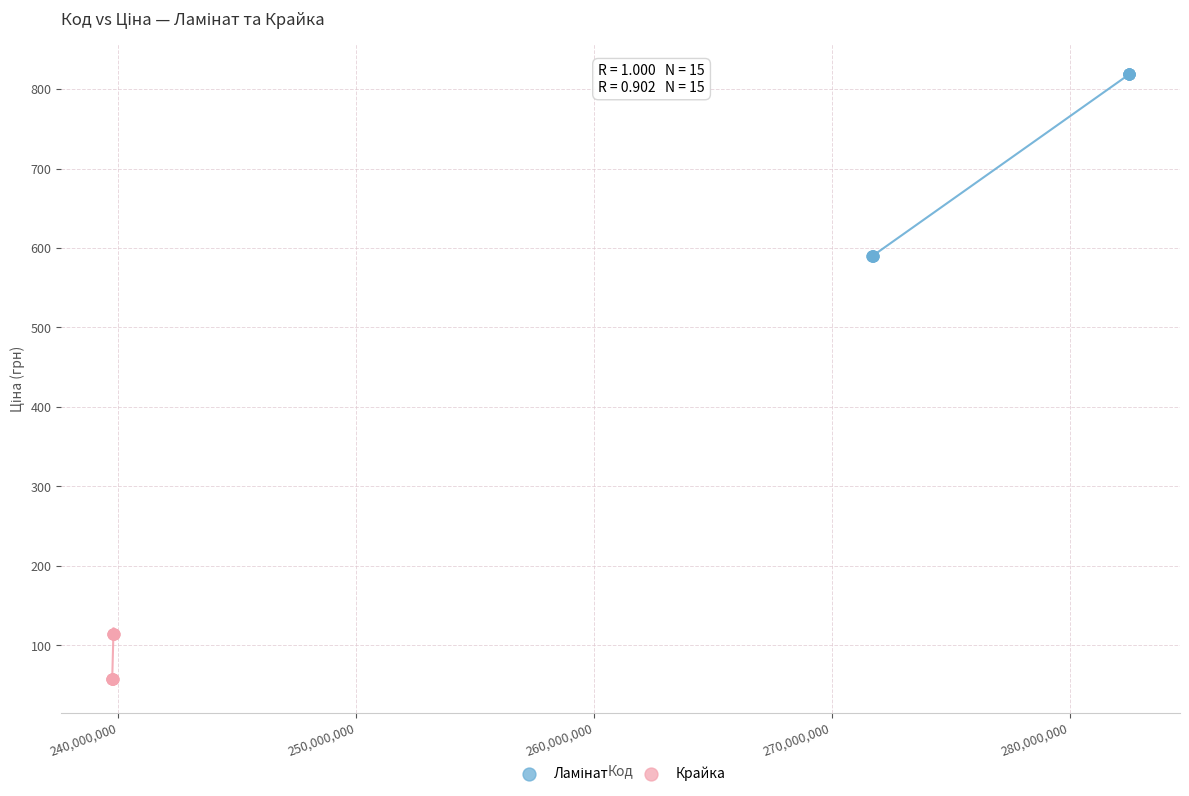

Which series contains the lowest Y value?

Крайка